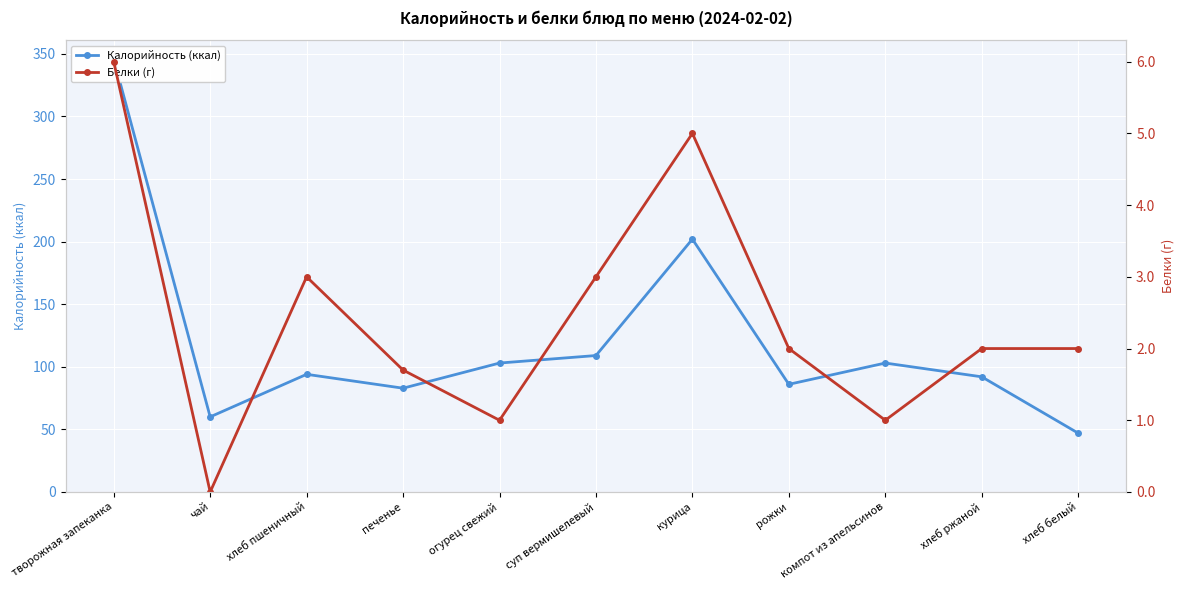

True or false: Белки (г) has a value of 1.0 at компот из апельсинов.

True